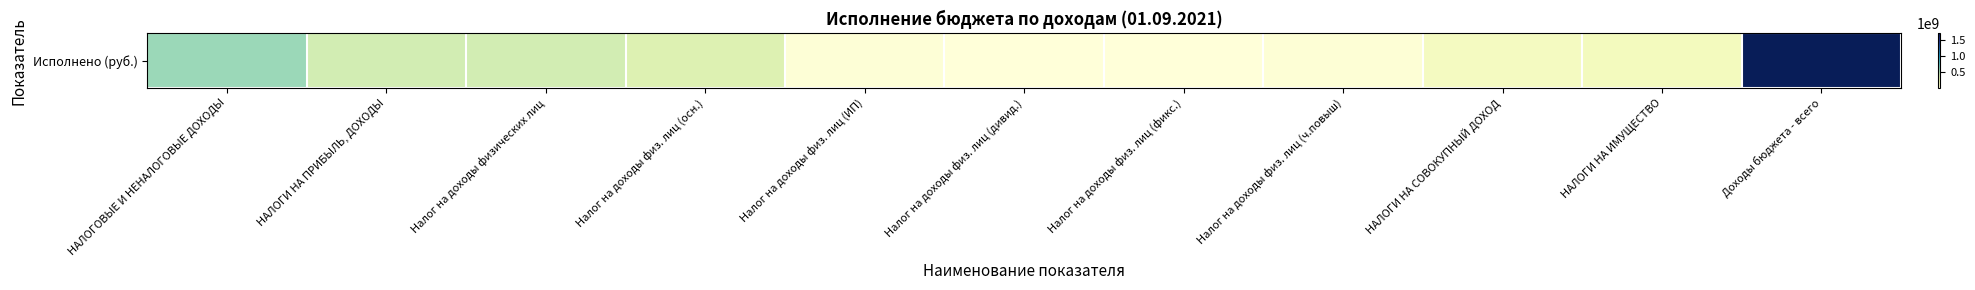

At which category does the chart reach its peak across all series?

Доходы бюджета - всего